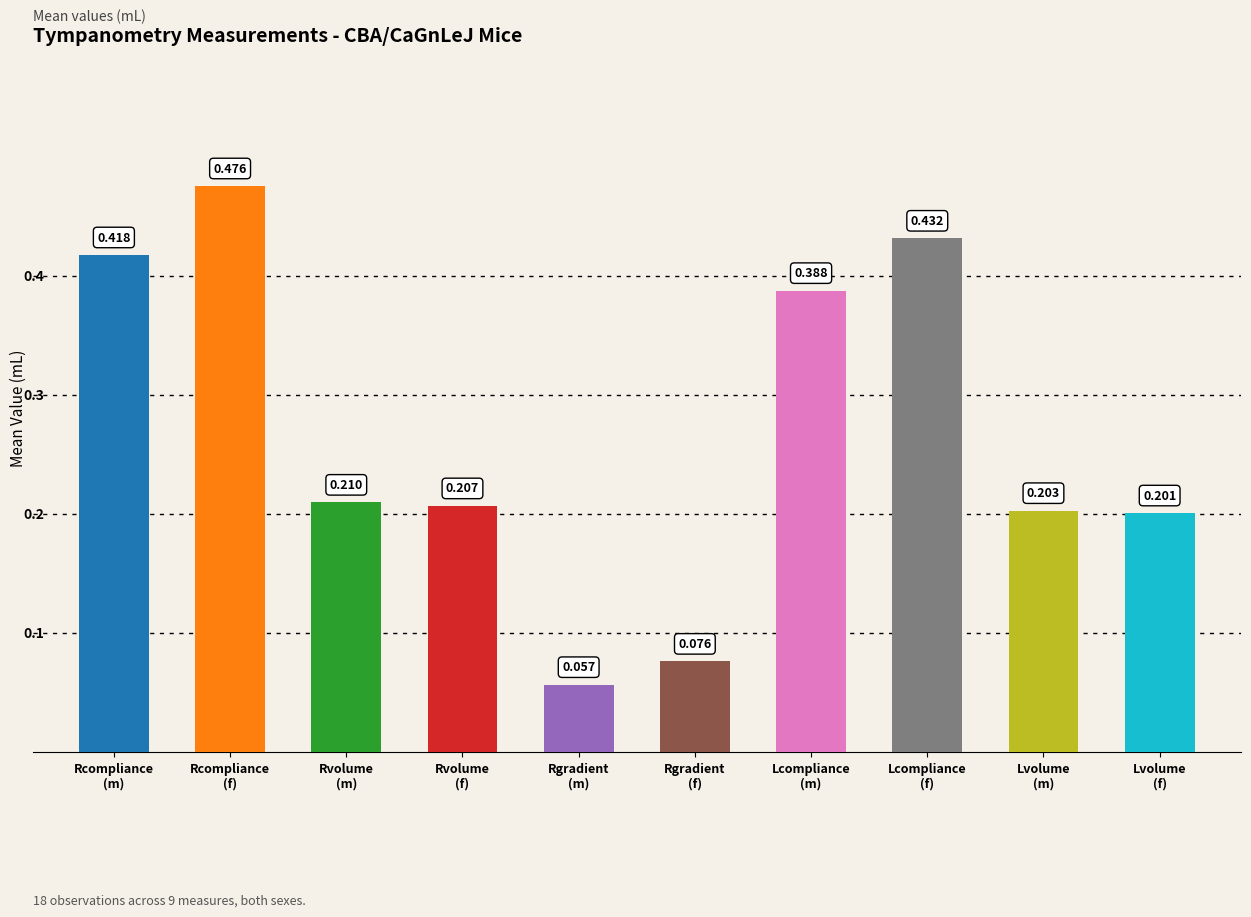

What is the difference between the maximum and minimum values?

0.4